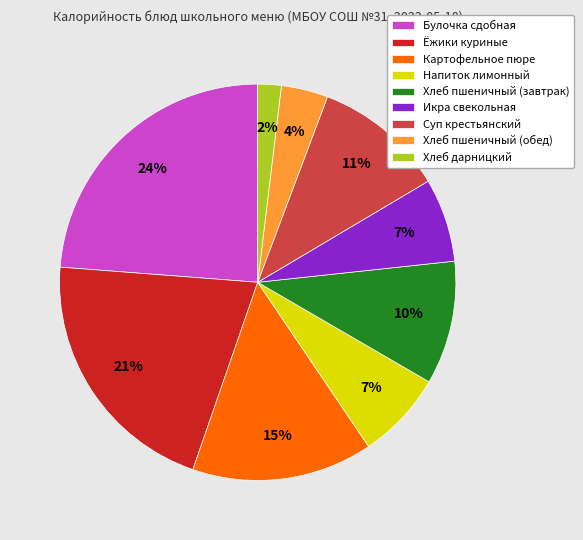

The Картофельное пюре slice represents 26% of the pie. True or false?

False